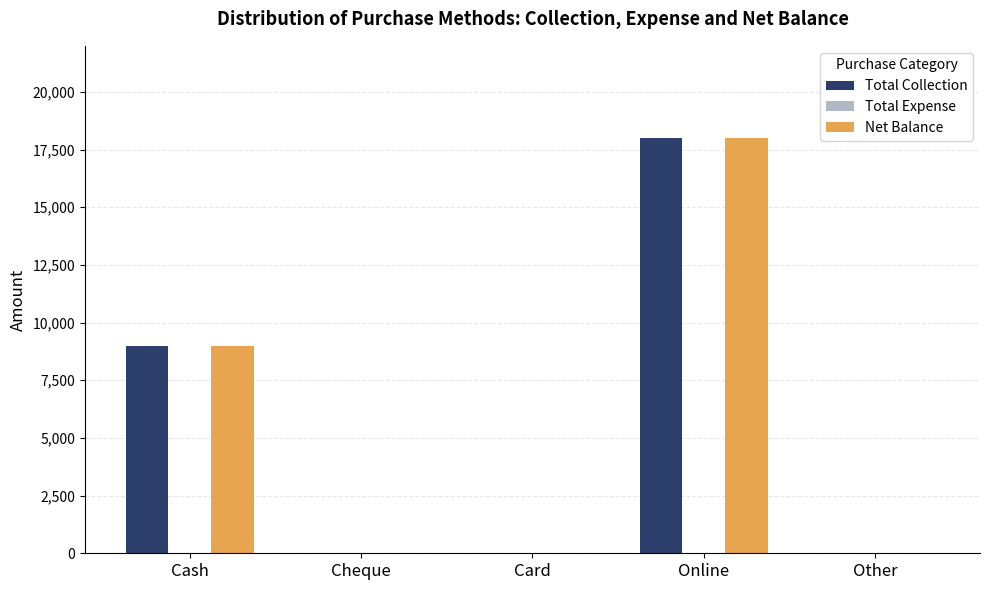

What is the sum of the Net Balance values at Other and Online?

18000